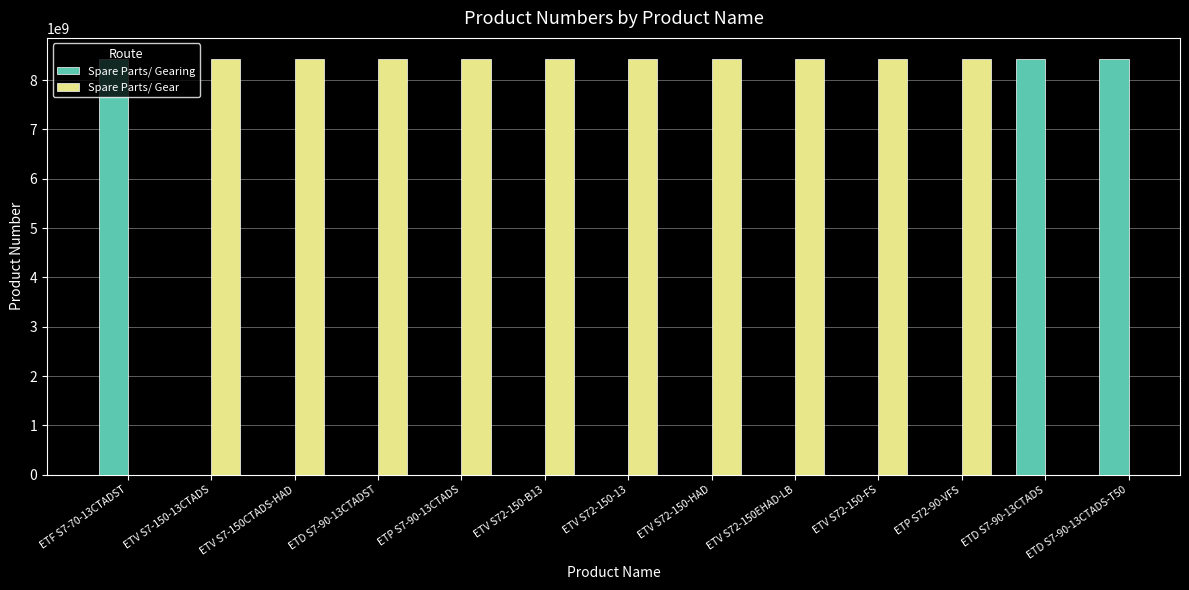

Where does the Spare Parts/ Gear series first go above 8433128867?

ETV S72-150-HAD